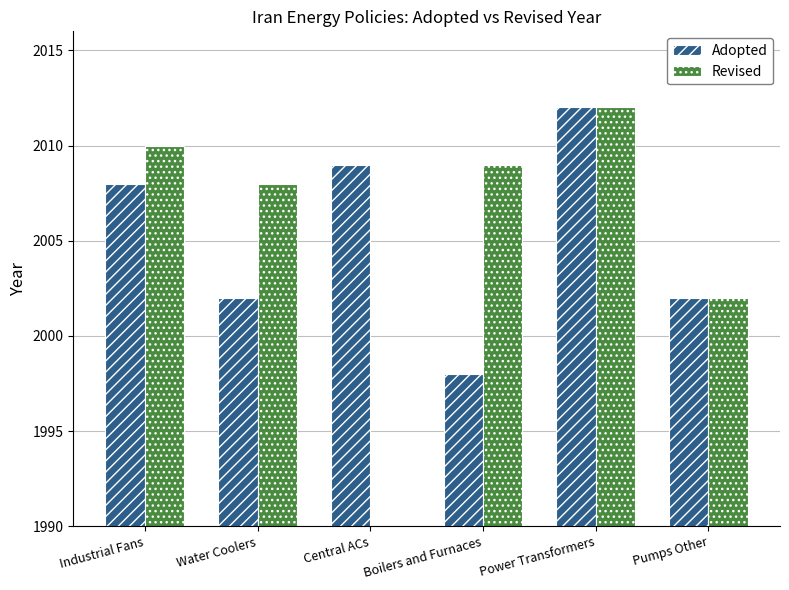

How many groups of bars are there?

6